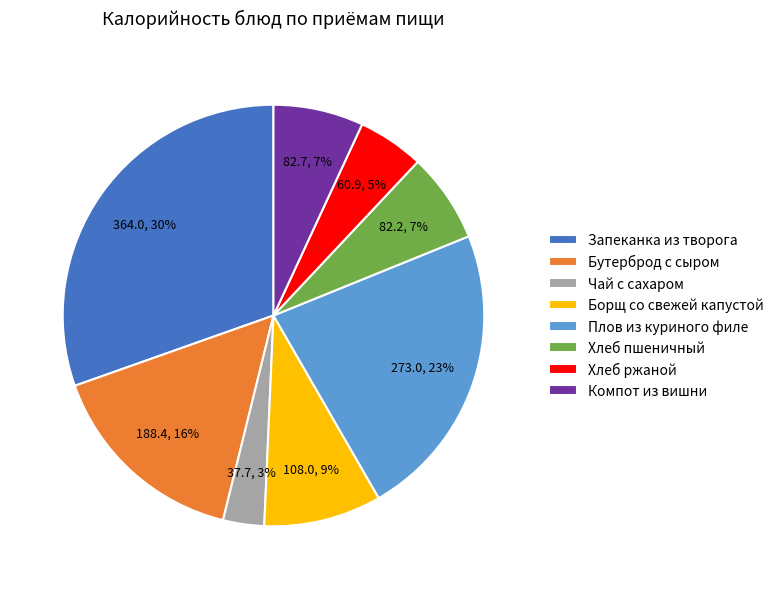

Between Борщ со свежей капустой and Компот из вишни, which is larger?

Борщ со свежей капустой